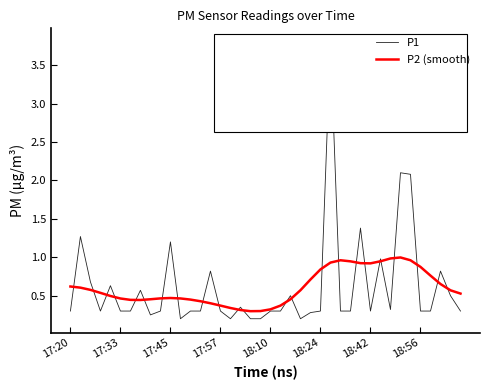

How many lines are shown in the chart?

2